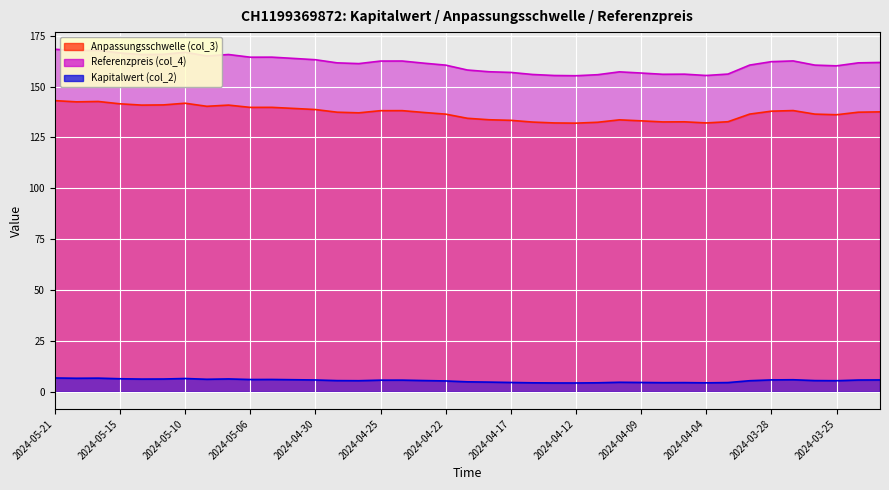

At which label does Referenzpreis (col_4) reach its peak?

2024-05-21